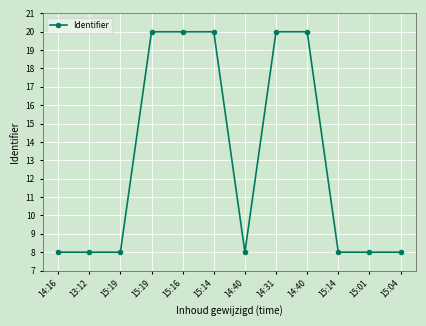

What is the difference between the maximum and minimum values?

12.0